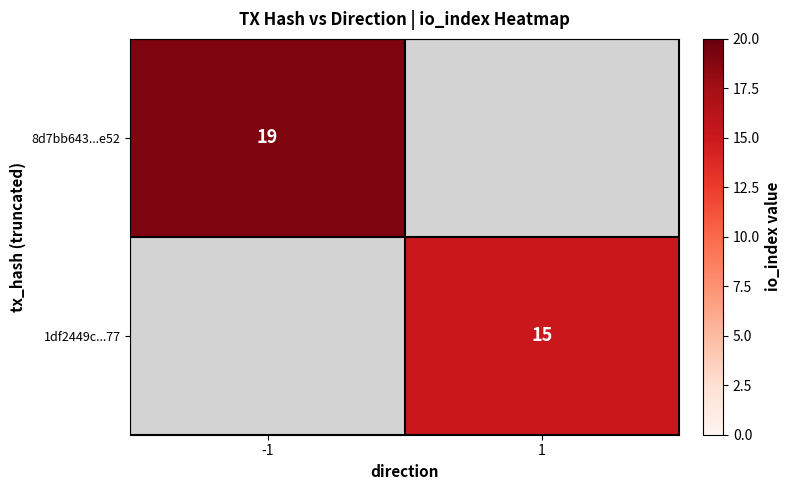

True or false: 1df2449c...77 has a value of 5 at 1.

False